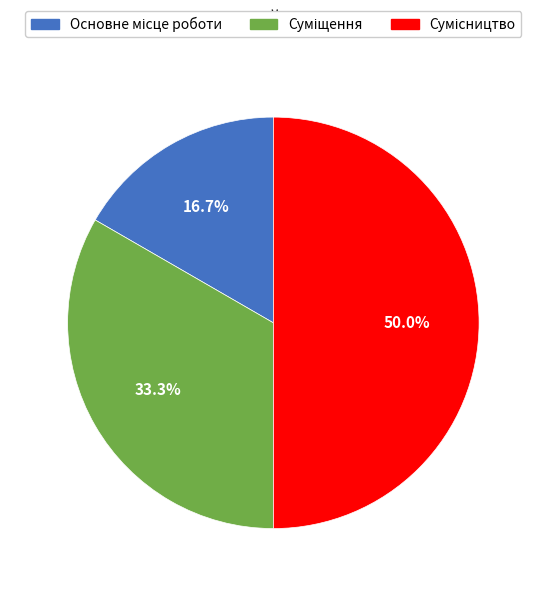

True or false: Суміщення accounts for 33% of the total.

True